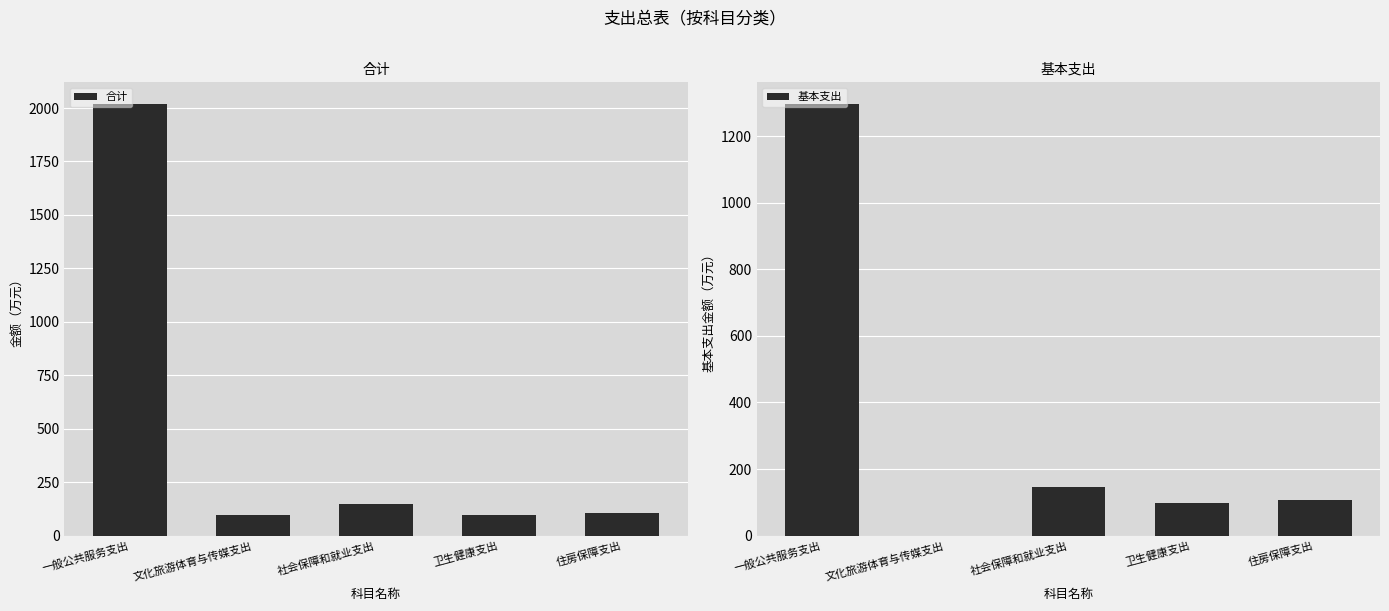

Where does the 基本支出 series first go above 108?

一般公共服务支出